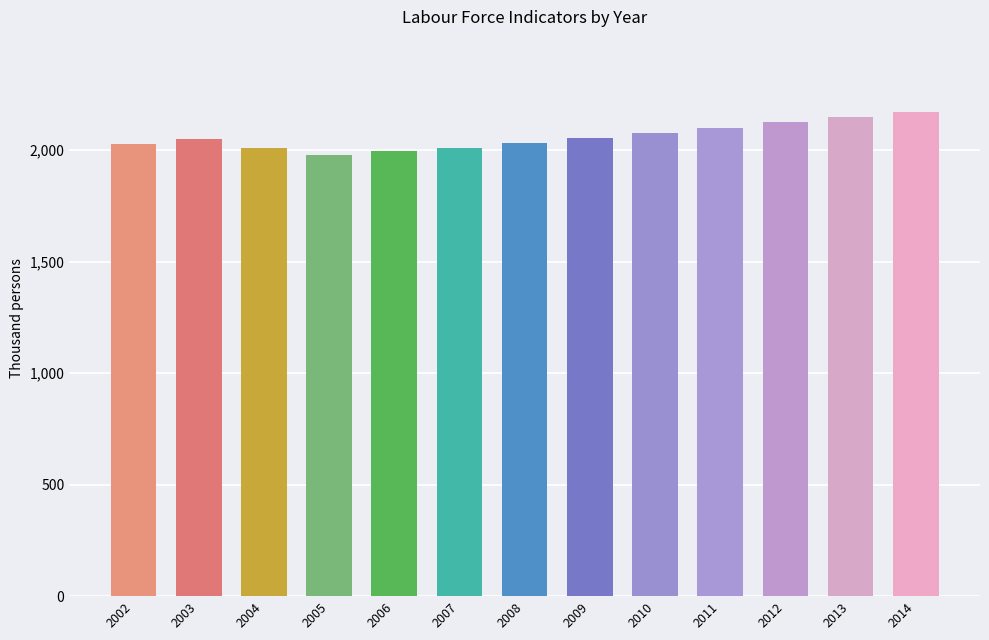

Where is the data nearest to the value 2075?

2010